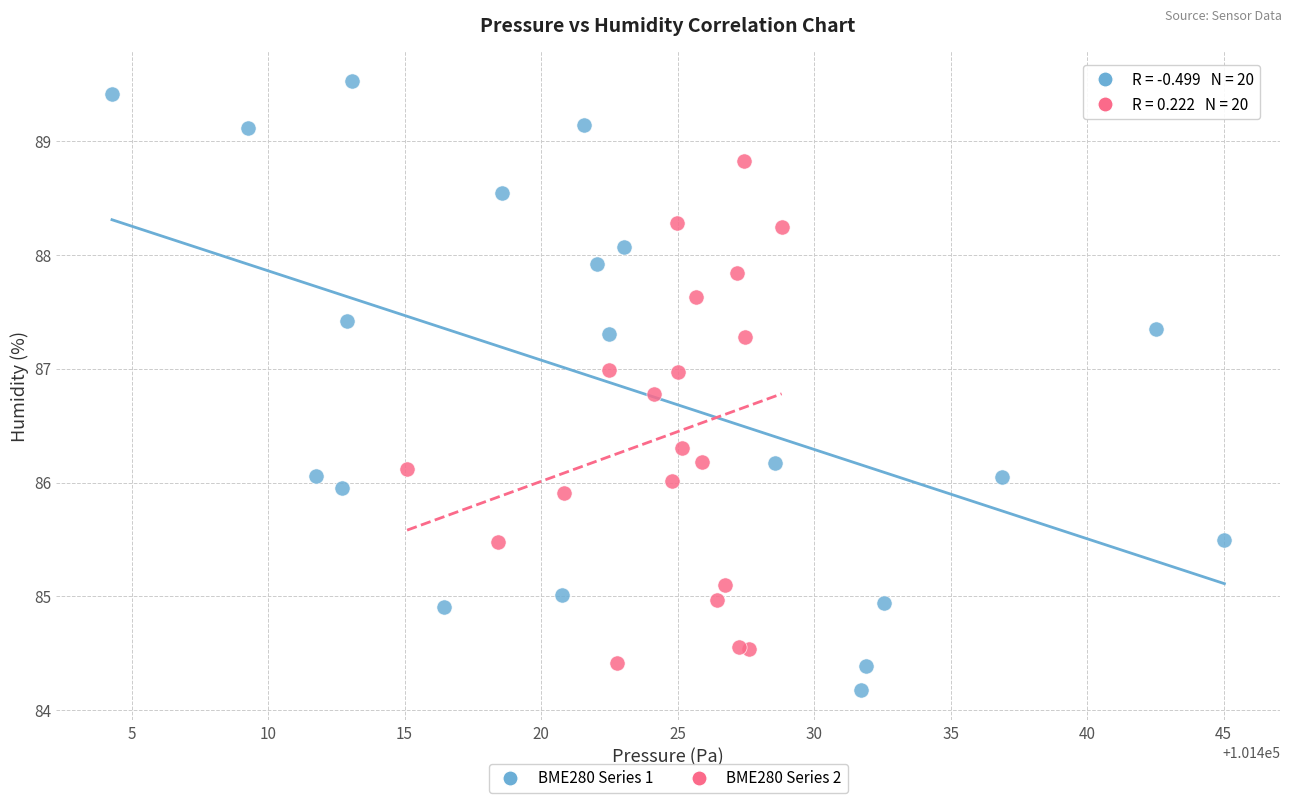

Which series has the widest spread of Y values?

BME280 Series 1